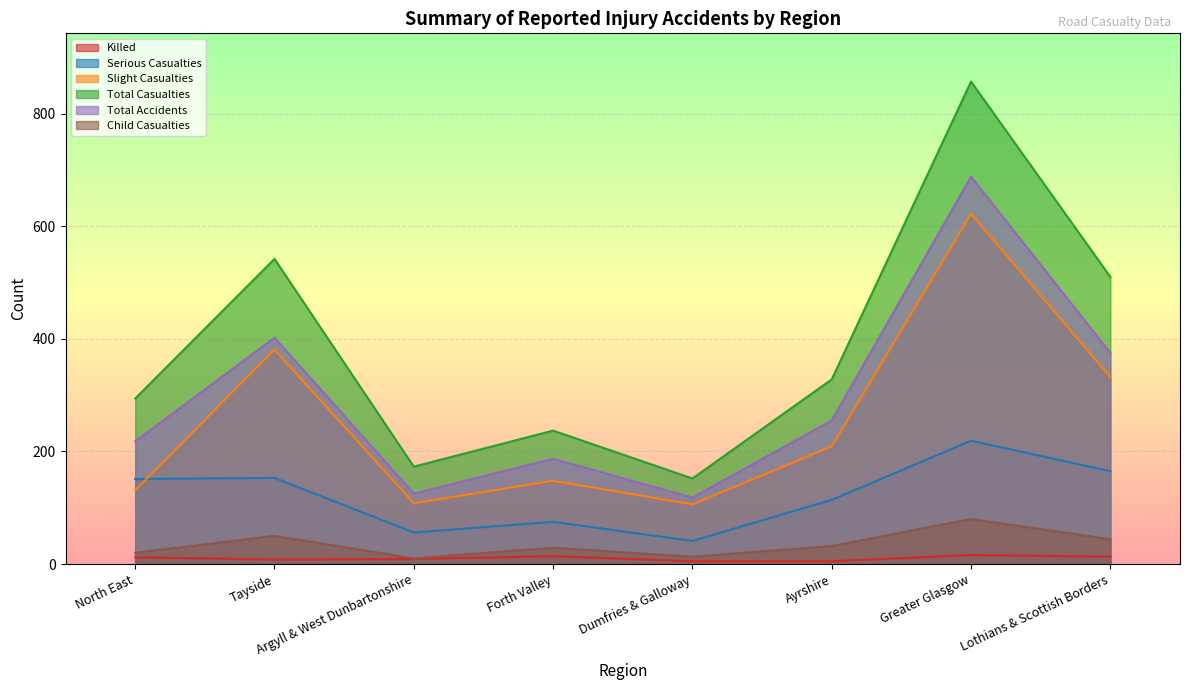

At which label does Total Casualties reach its minimum?

Dumfries & Galloway